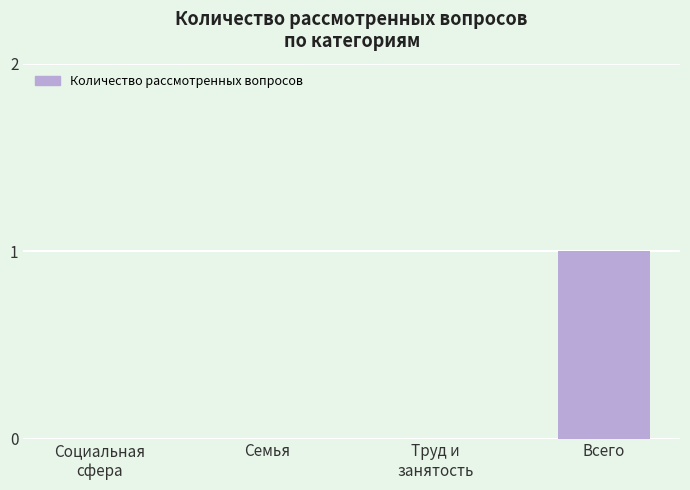

Are the bars horizontal?

No